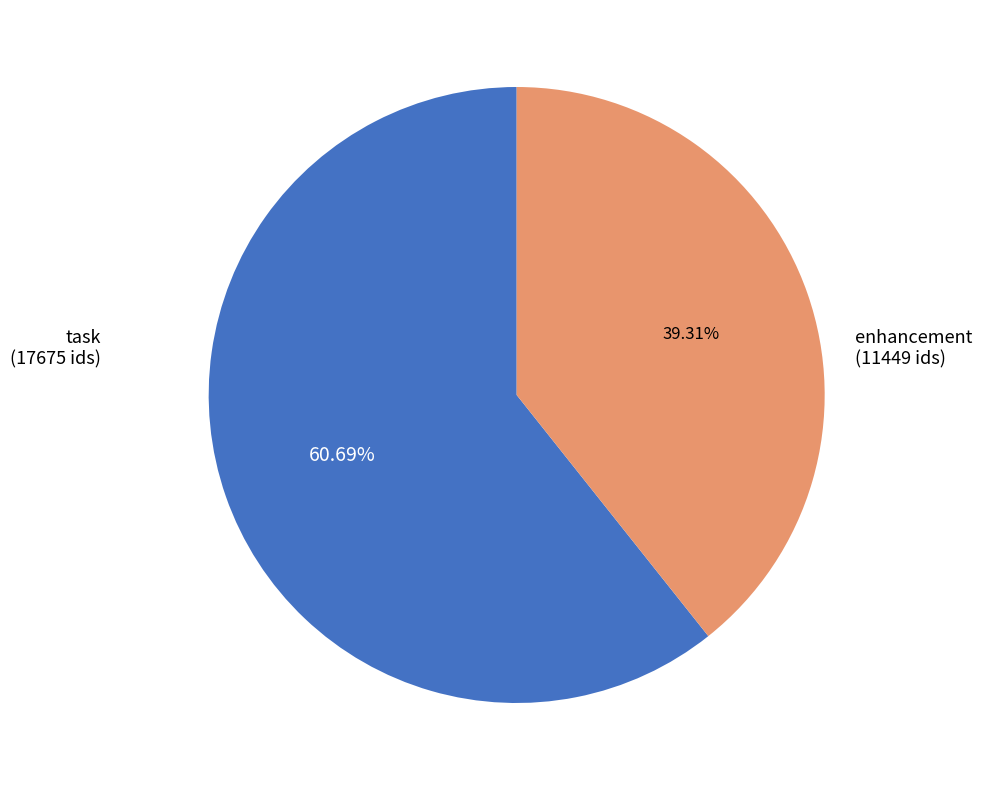

Does any single category account for the majority?

Yes